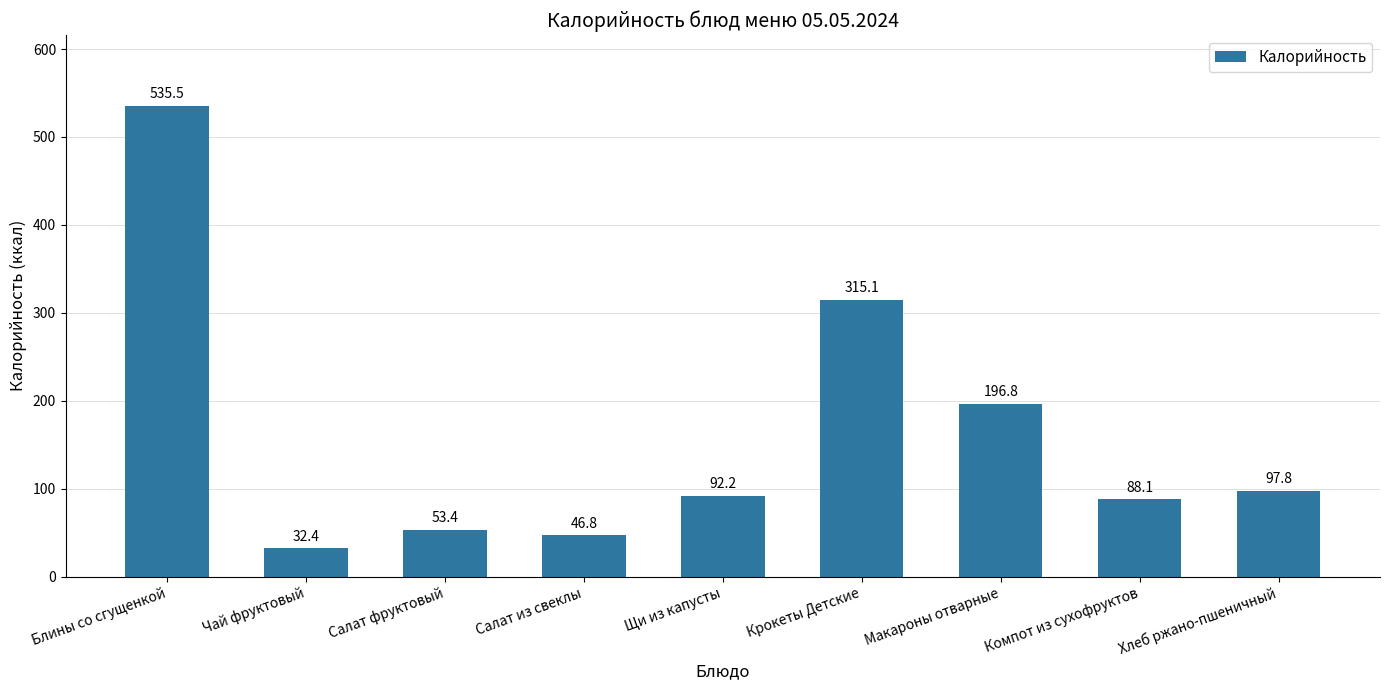

List the labels in order of value, largest first.

Блины со сгущенкой, Крокеты Детские, Макароны отварные, Хлеб ржано-пшеничный, Щи из капусты, Компот из сухофруктов, Салат фруктовый, Салат из свеклы, Чай фруктовый